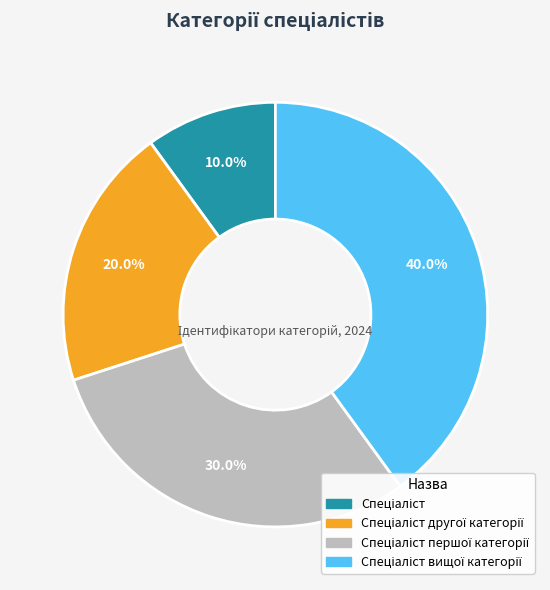

Is there a majority slice in this chart?

No